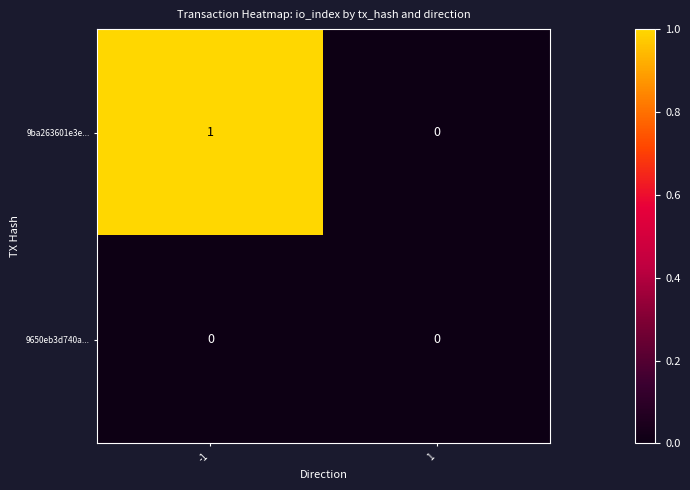

How many data points does each series have?

2